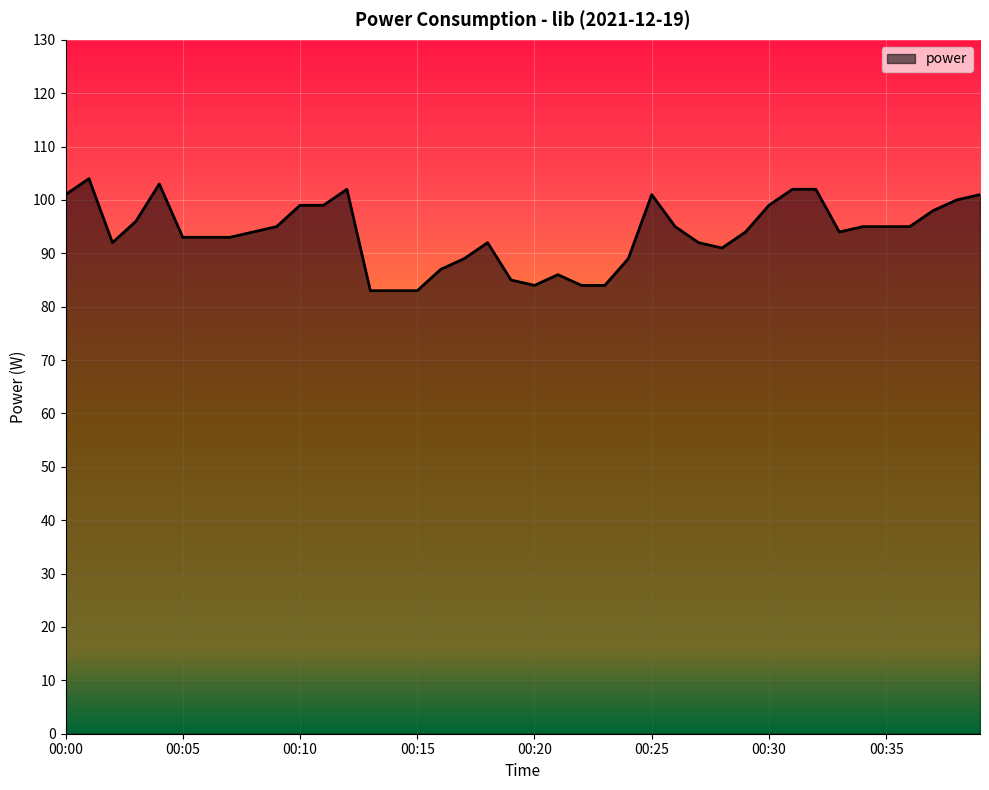

What is the difference between the maximum and minimum values?

21